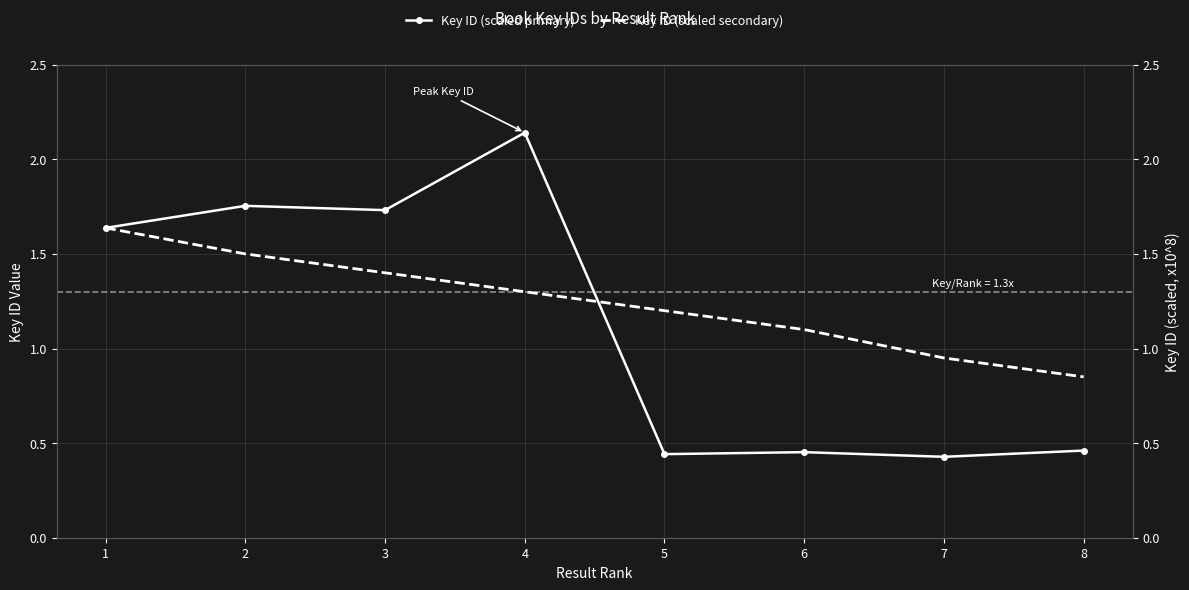

Which series has the largest total across all categories?

Key ID (scaled secondary)